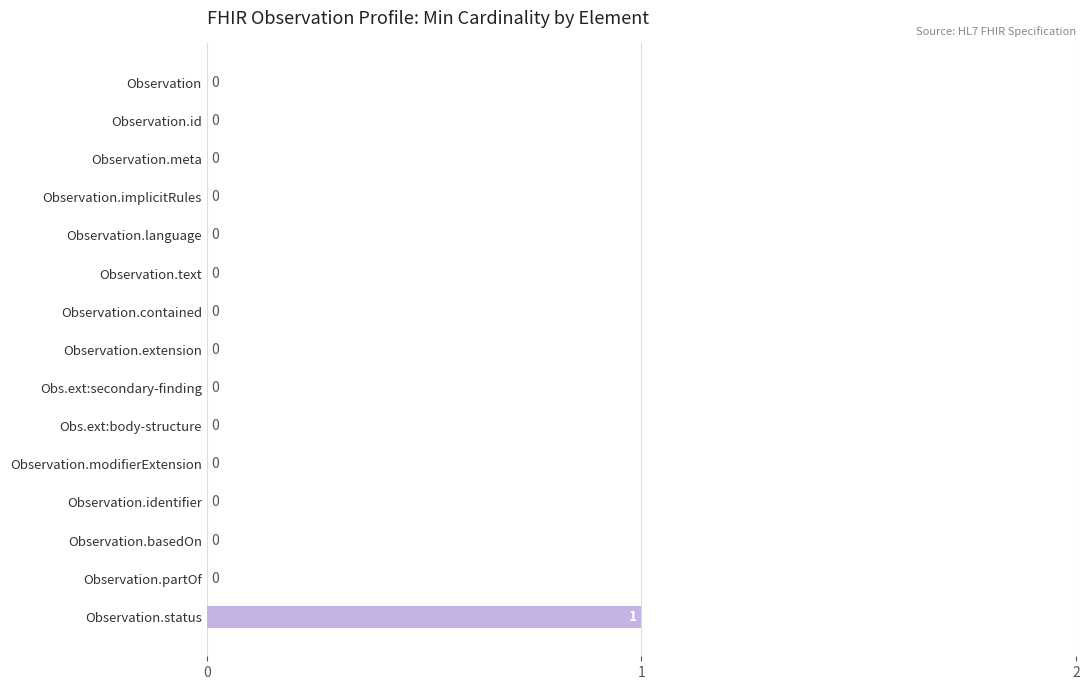

How many values are between 0 and 1?

15